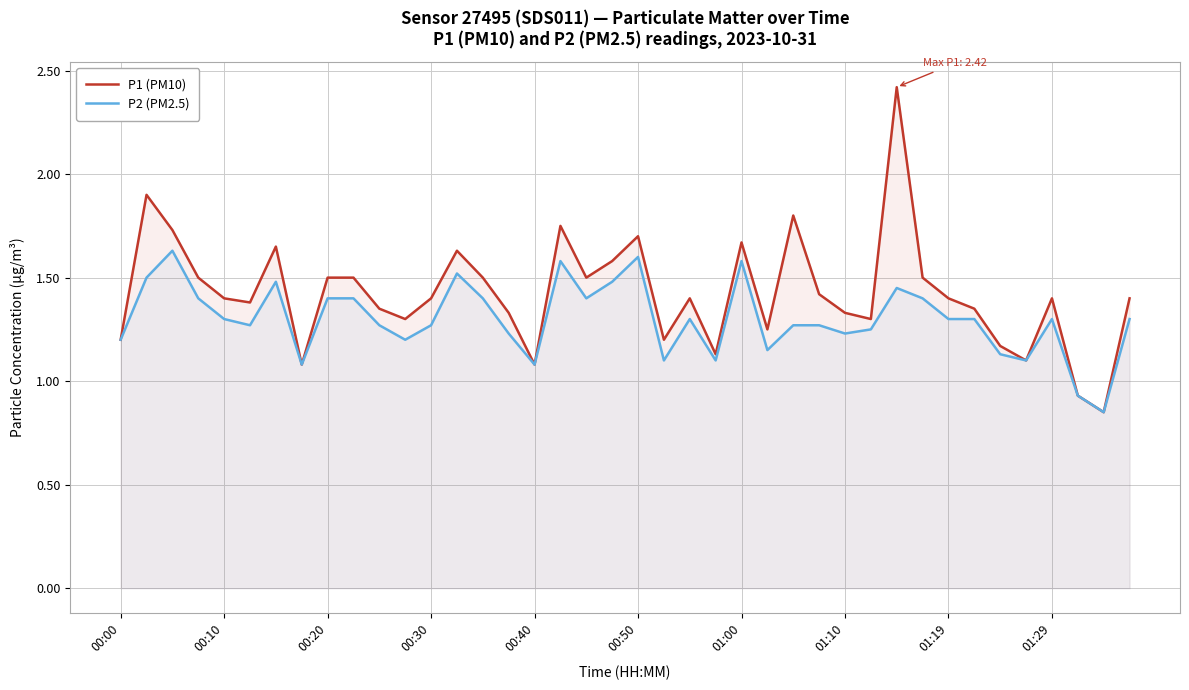

At which category is the sum across all series the highest?

30